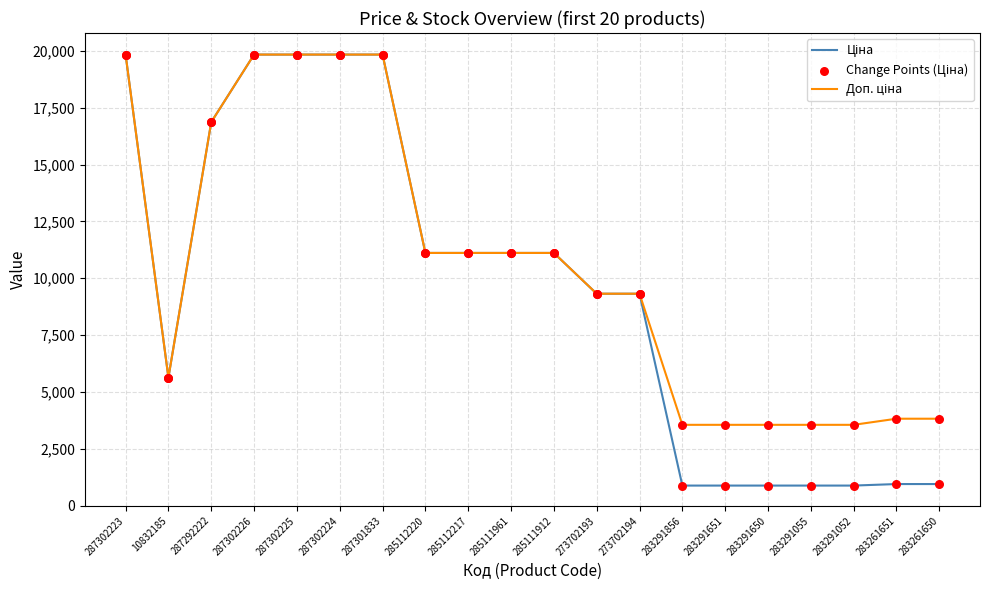

What is the greatest value displayed?

19831.1